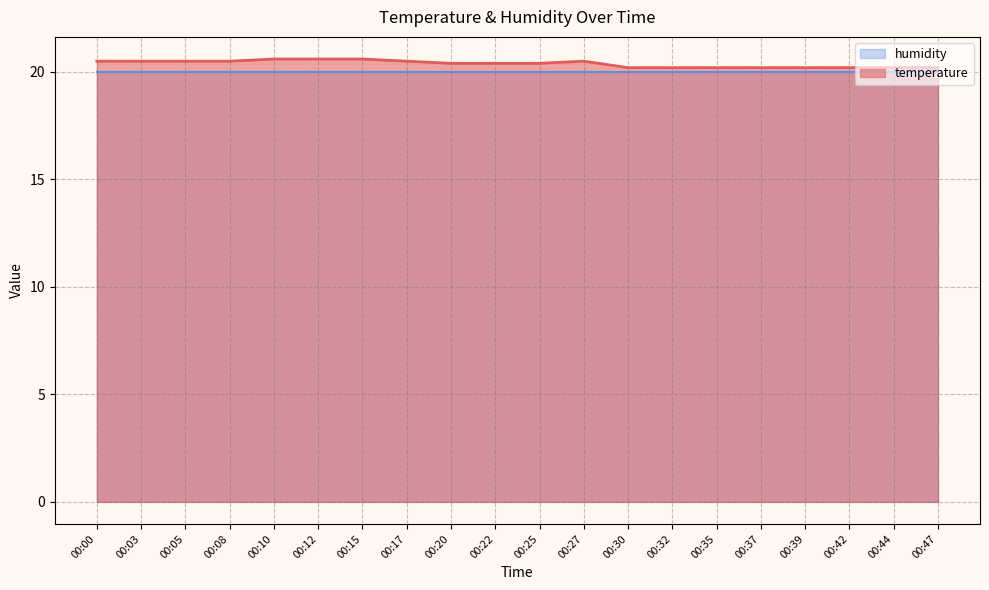

The chart shows a value of 29.8 at 00:32. True or false?

False